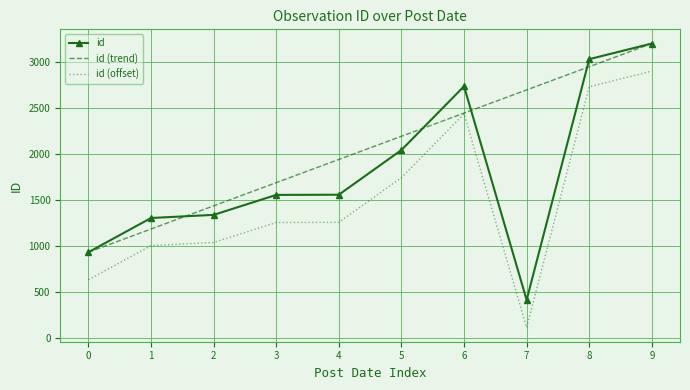

What is the sum of the id values at 5 and 4?

3600.0